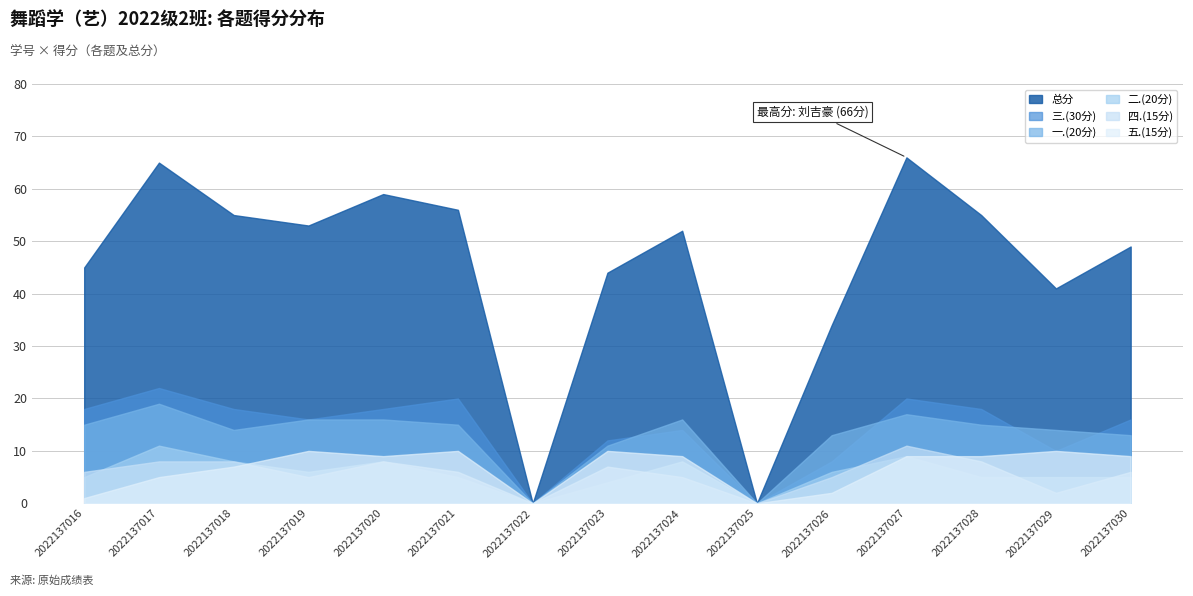

What is the spread (max minus min) of values at 2022137018?

48